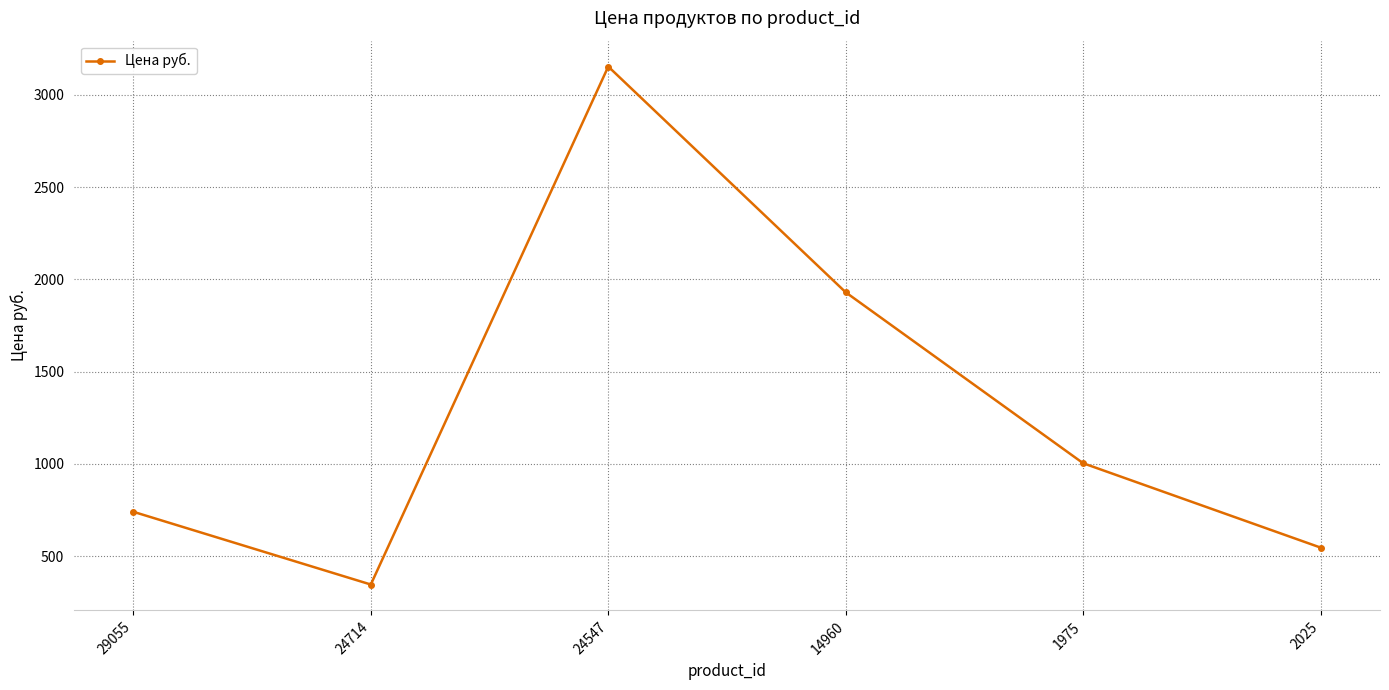

True or false: the data has more than 2 interior local peaks.

False